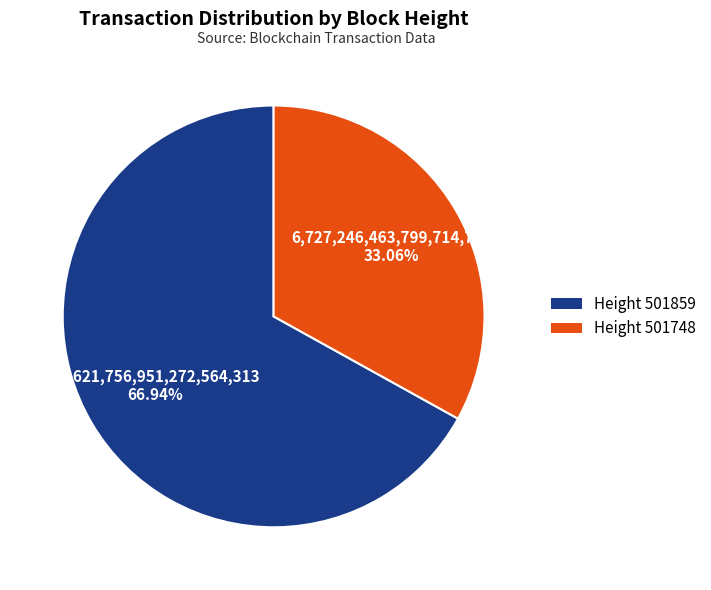

How many segments does this pie chart have?

2